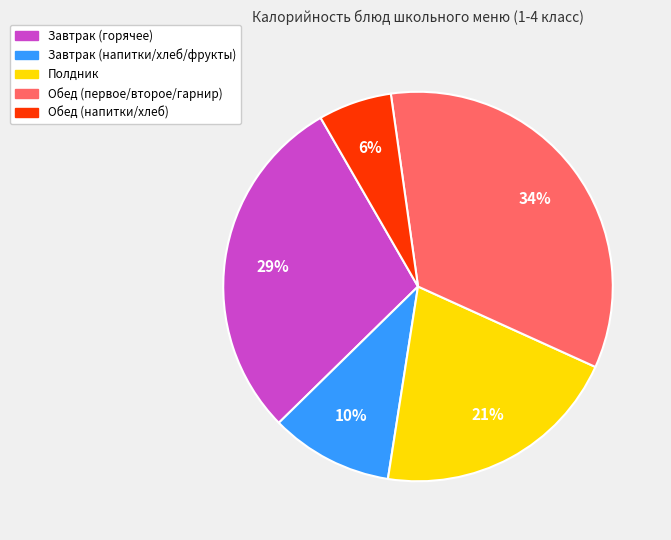

Count the number of slices in the pie.

5